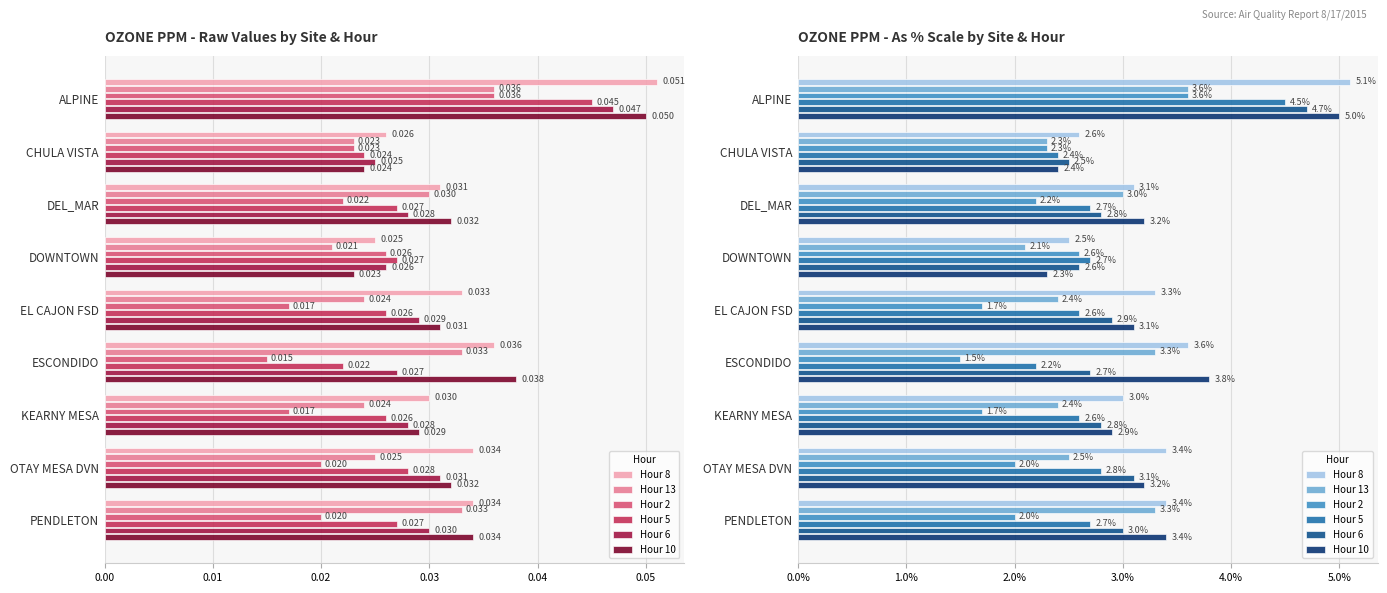

Rank the series at CHULA VISTA from highest to lowest value.

Hour 8, Hour 6, Hour 5, Hour 10, Hour 13, Hour 2